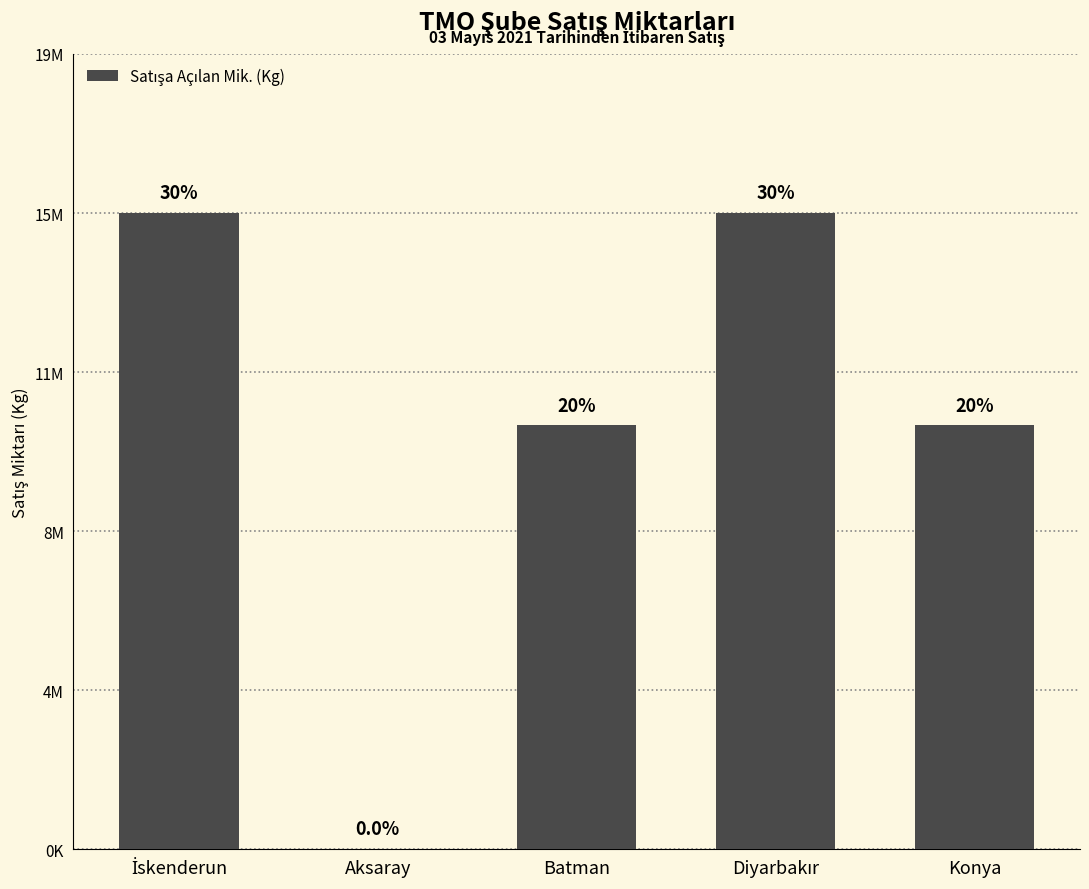

List the labels in order of value, largest first.

İskenderun, Diyarbakır, Konya, Batman, Aksaray